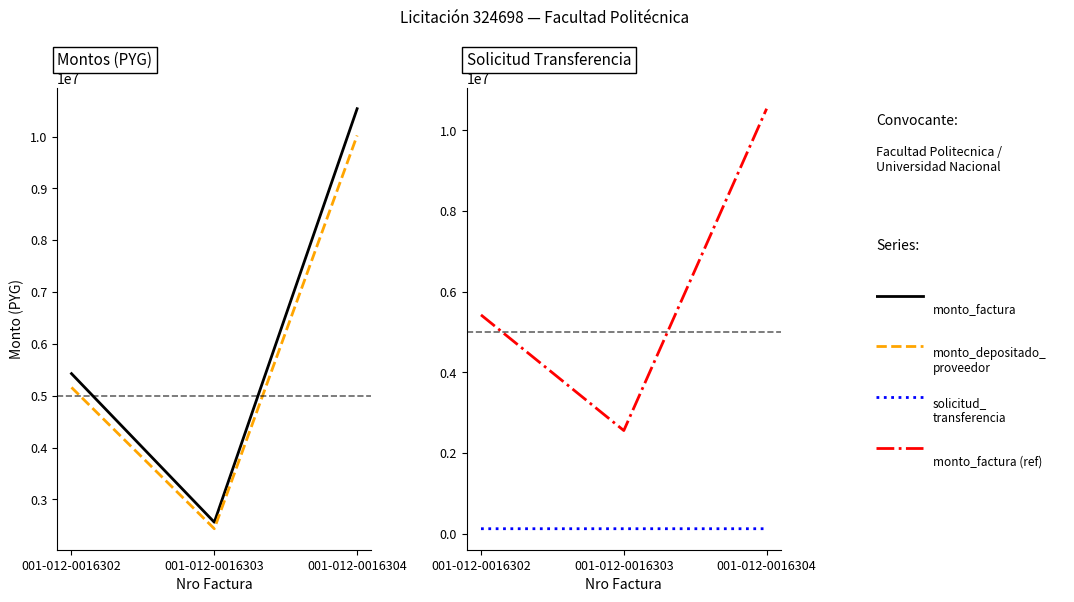

At how many categories does at least one series exceed 6164713?

1